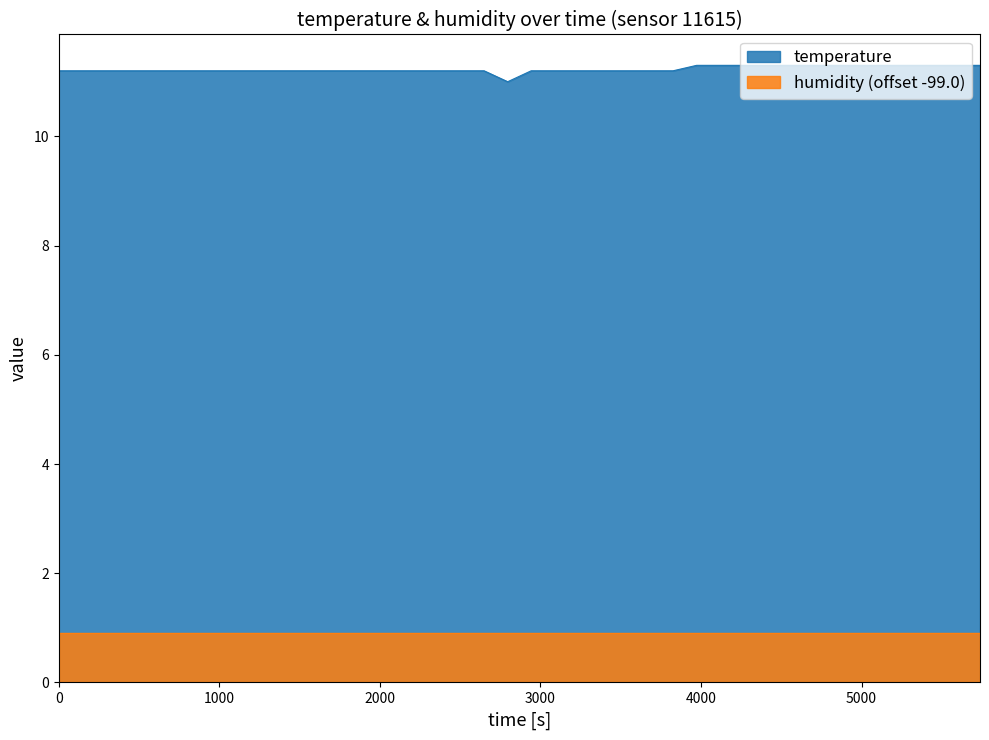

What is the highest value of the temperature series?

11.3